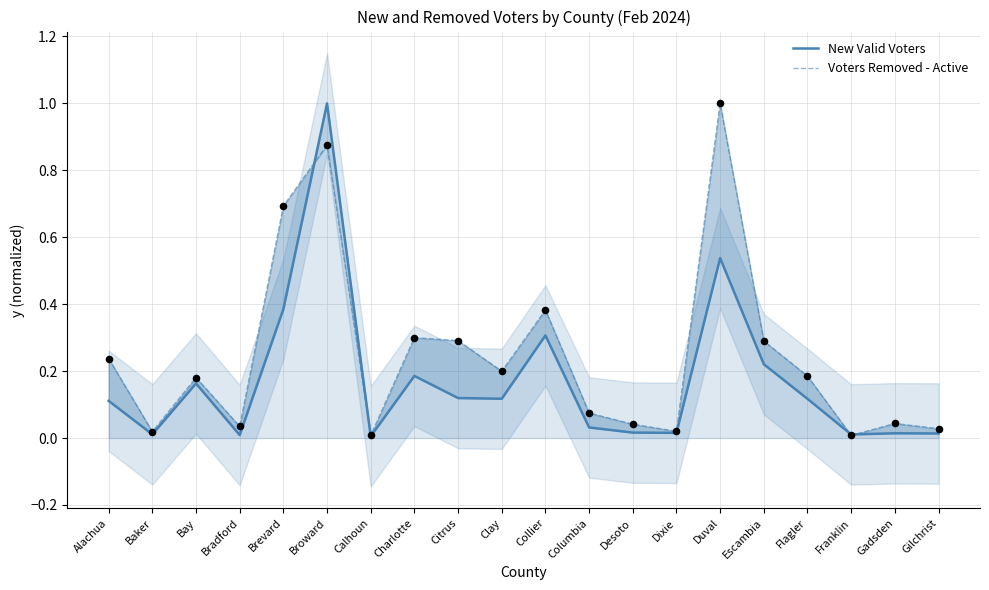

At which category is the sum across all series the highest?

Broward